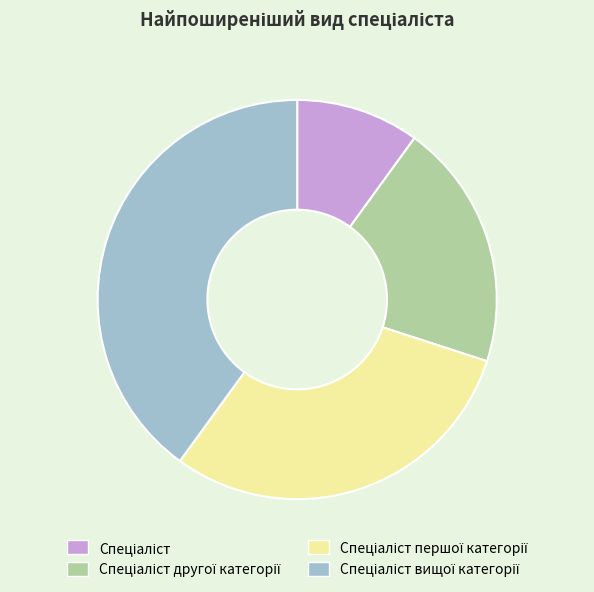

Is there any slice that represents more than half of the pie?

No